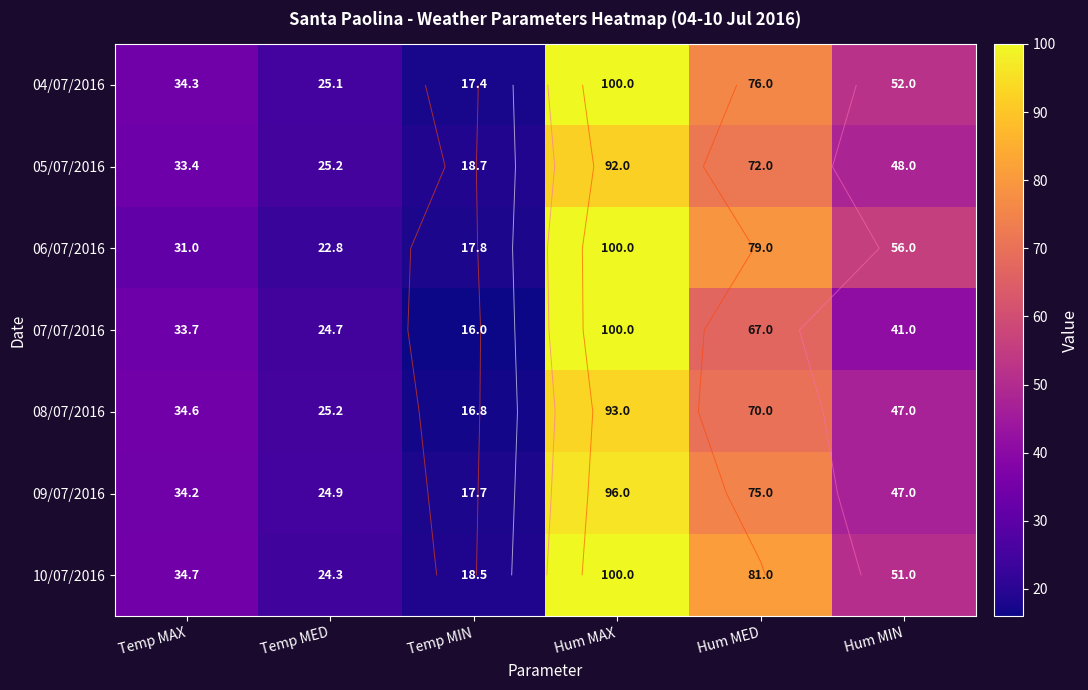

The value of 07/07/2016 at Temp MIN is 22.8. True or false?

False